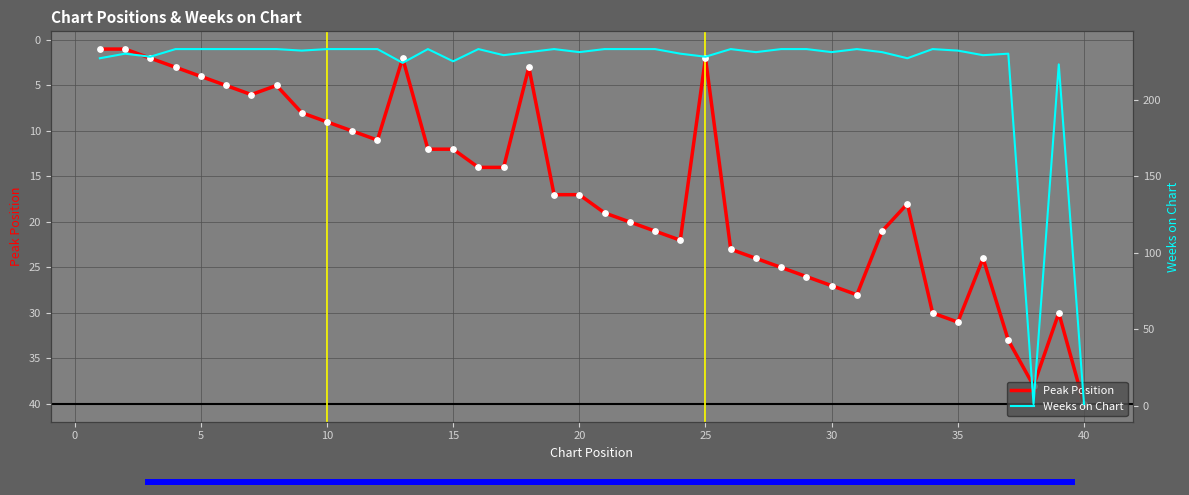

What are all the series names shown in the legend?

Peak Position, Weeks on Chart